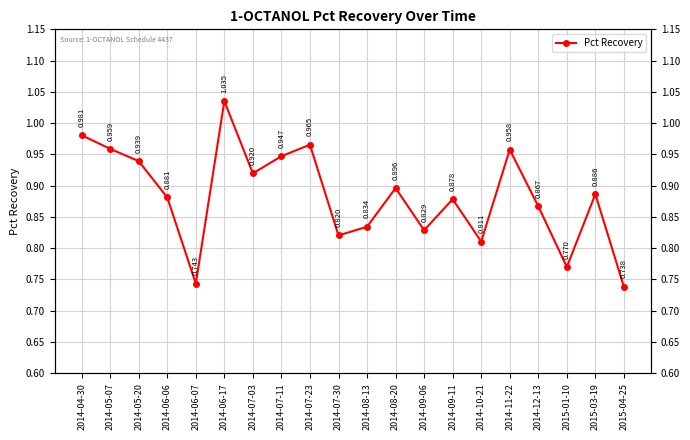

Is it true that the value at 2014-08-13 is 0.8?

True